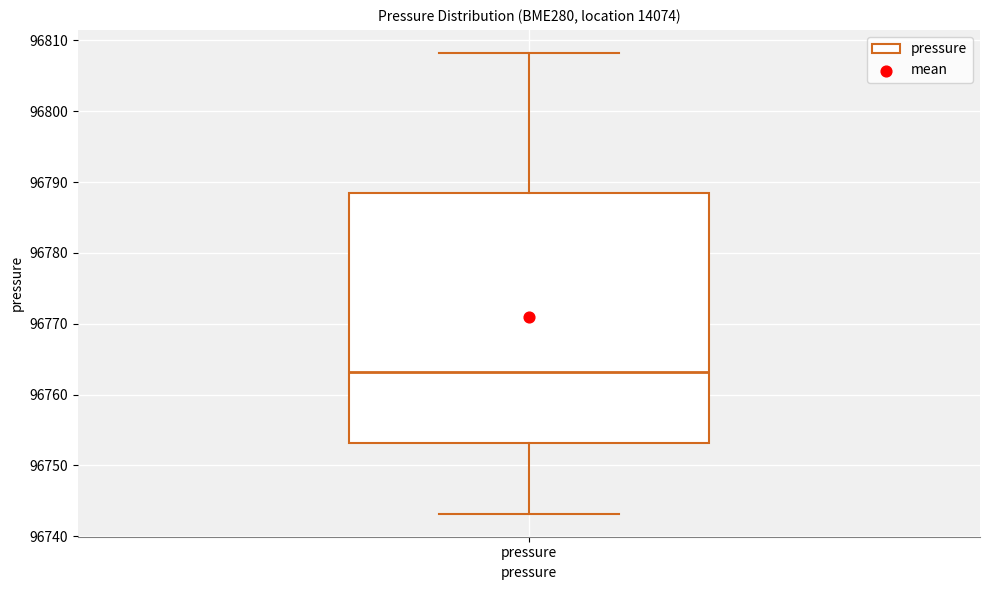

Where does the median line of the box for pressure sit on the y-axis? The values are not printed on the chart, so give them approximately, as read against the axis.

96763